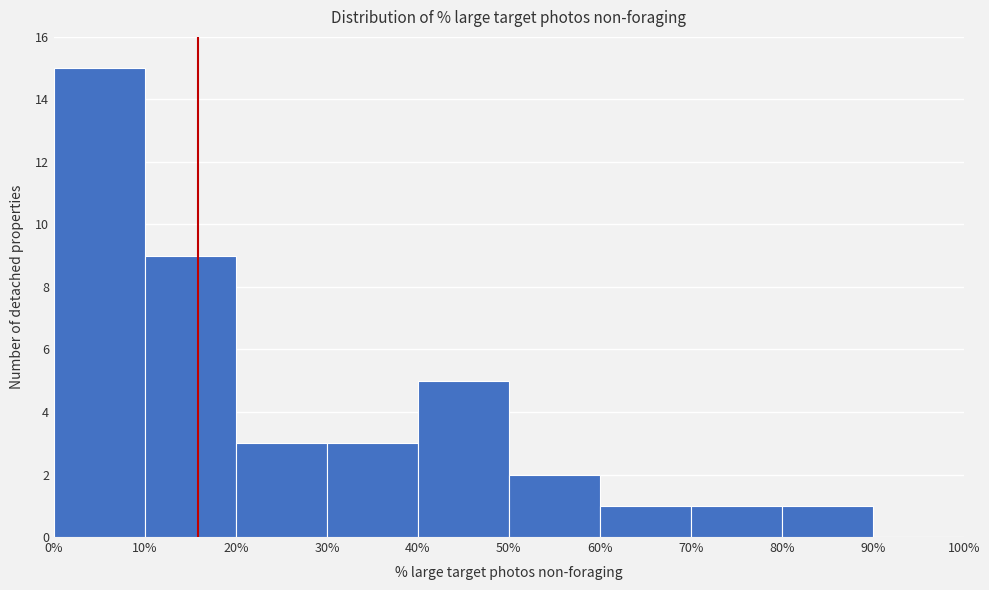

What is the height of the bar covering 10% to 20% on the x-axis? The values are not printed on the chart, so give them approximately, as read against the axis.

9